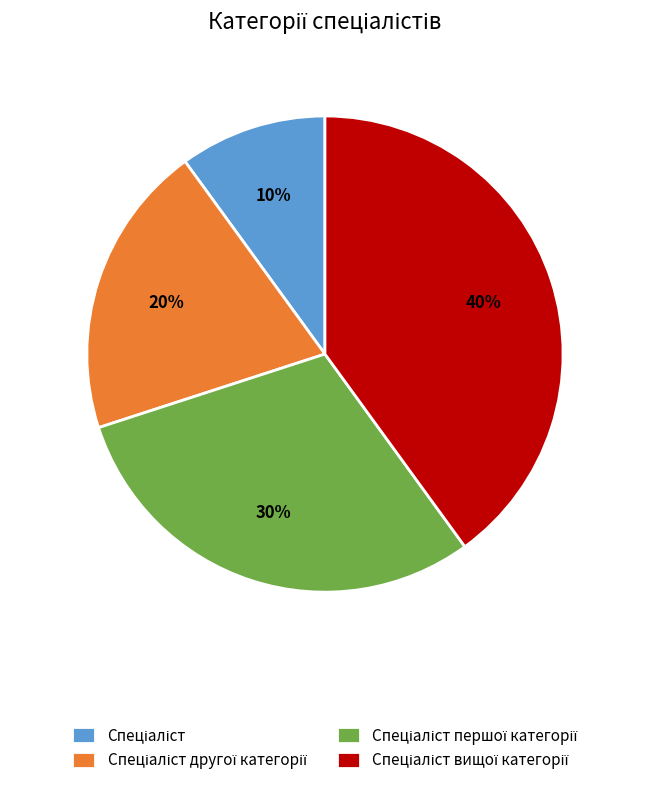

To the nearest percent, what is the difference between the largest and smallest slice percentages?

30%